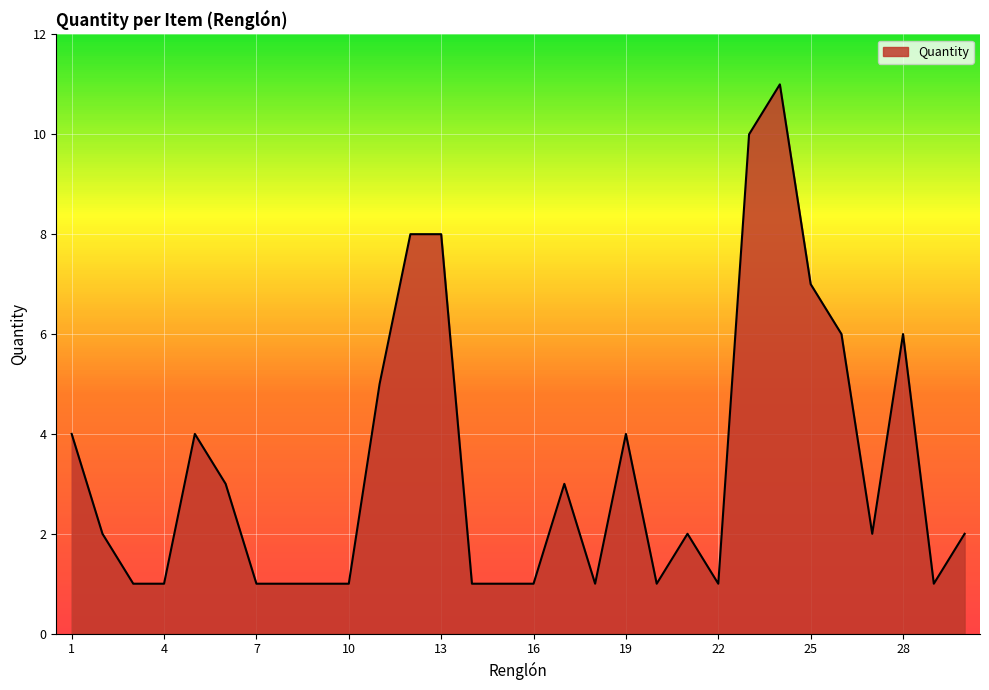

What is the difference between the maximum and minimum values?

10